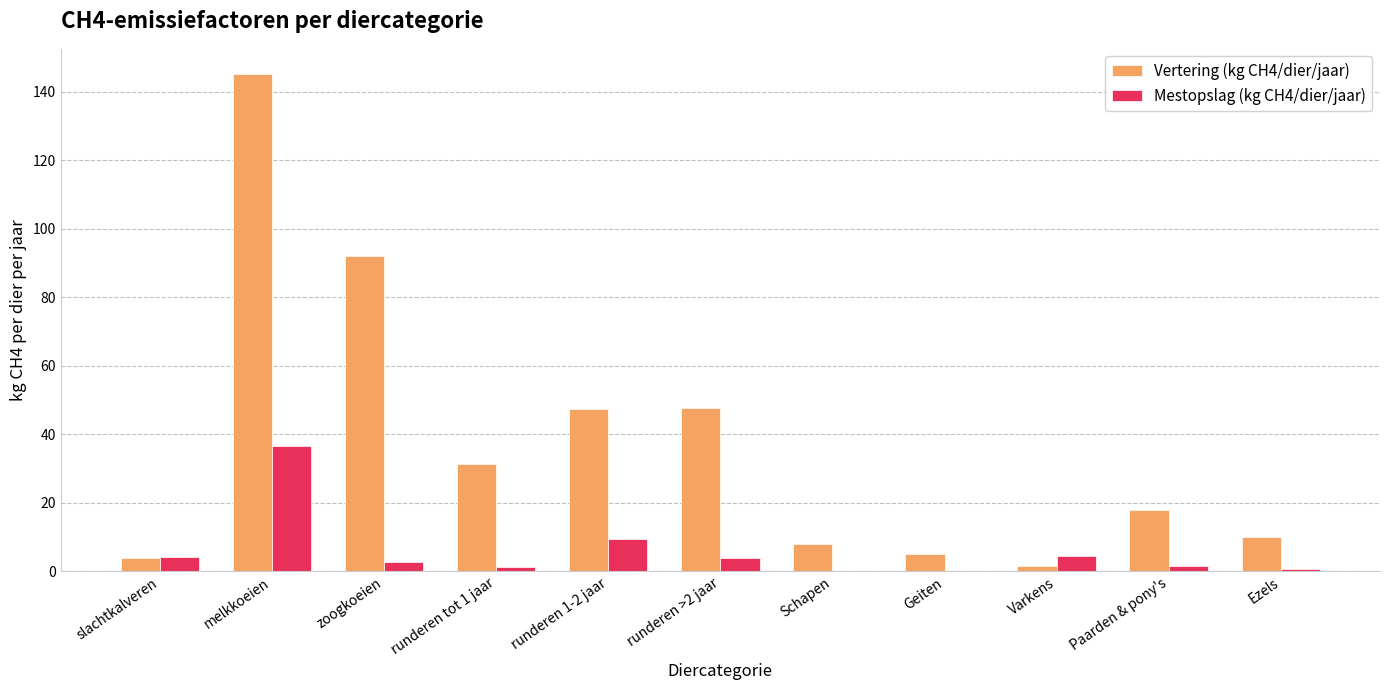

The value of Mestopslag (kg CH4/dier/jaar) at melkkoeien is 36.7. True or false?

True